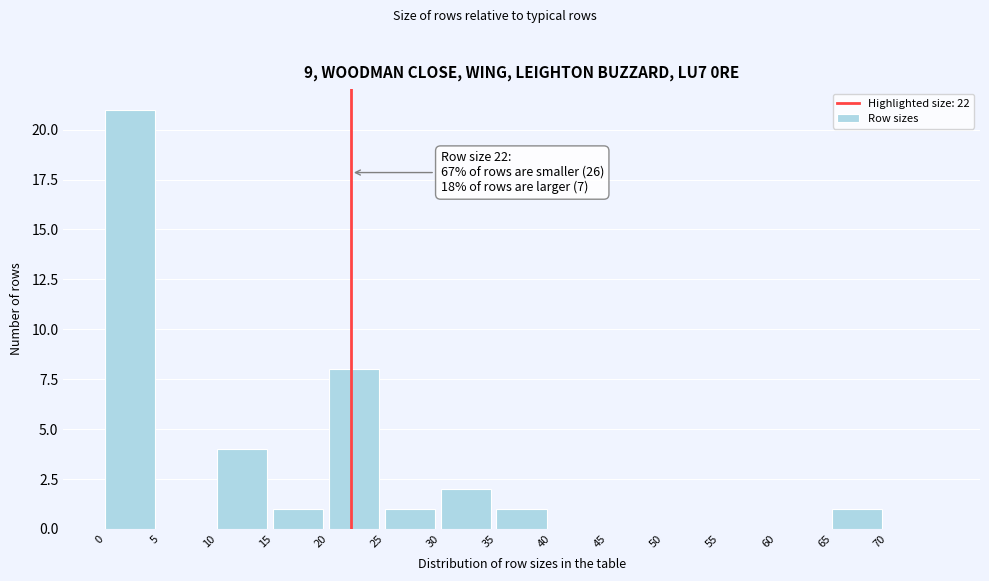

Which range on the x-axis has the tallest bar?

0 to 5